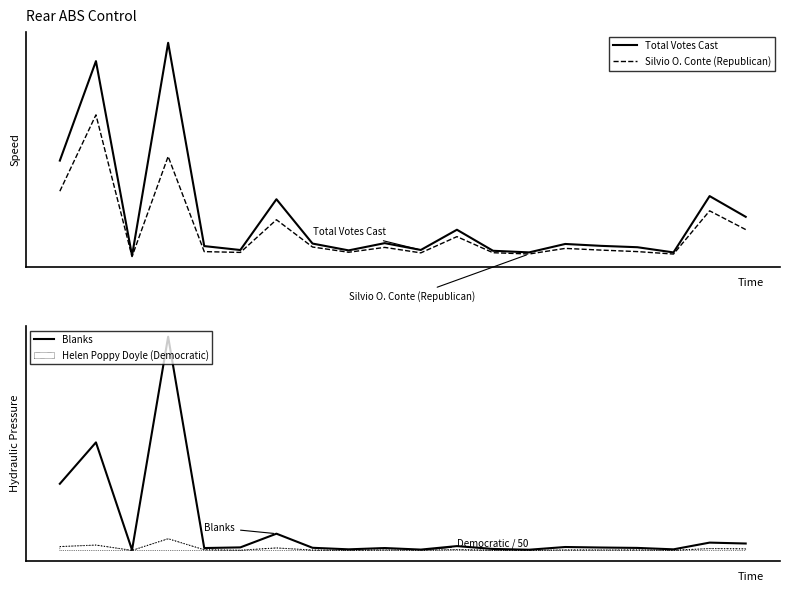

In Silvio O. Conte (Republican), how many points are higher than both neighbors (excluding endpoints)?

7